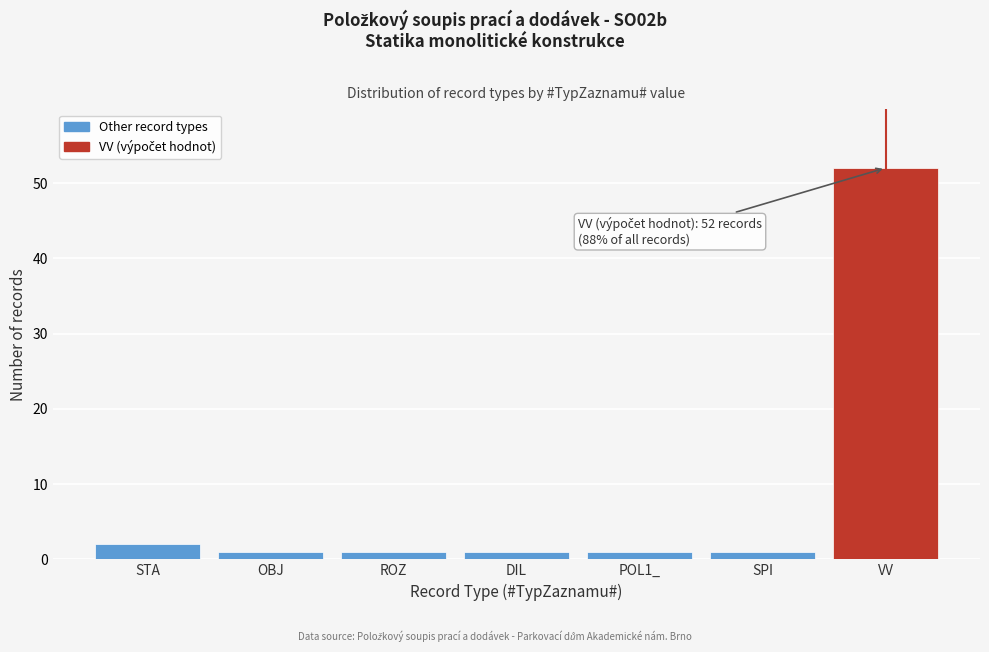

Reading left to right, transcribe all the data shown in this chart.

2	1	1	1	1	1	52